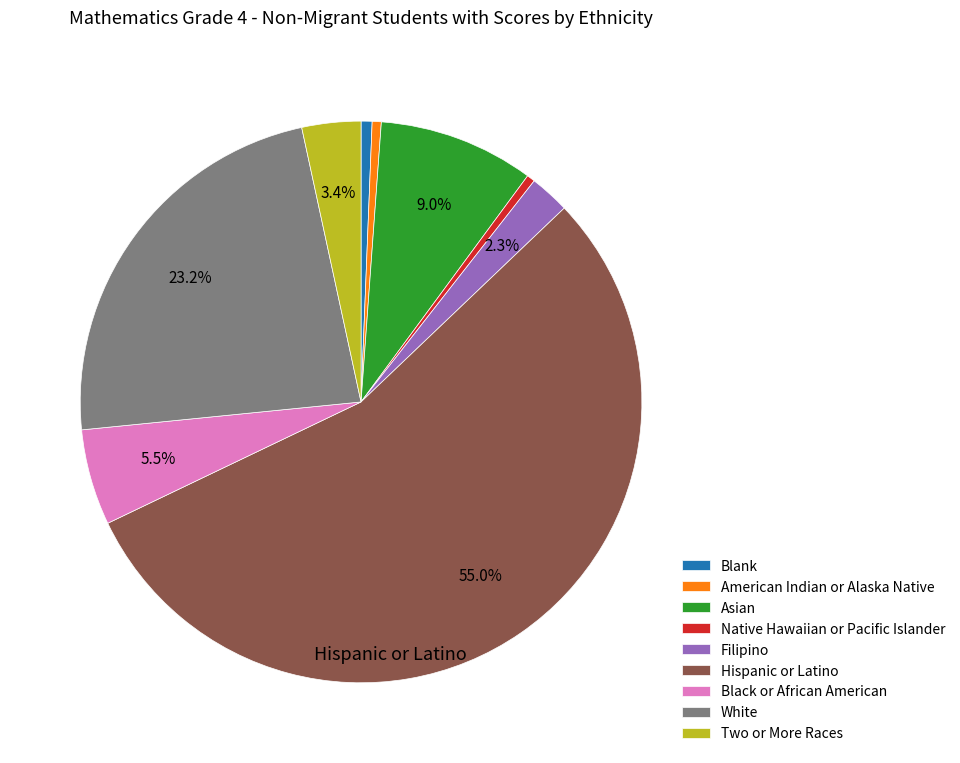

Do Black or African American and Native Hawaiian or Pacific Islander together represent more than half of the pie?

No